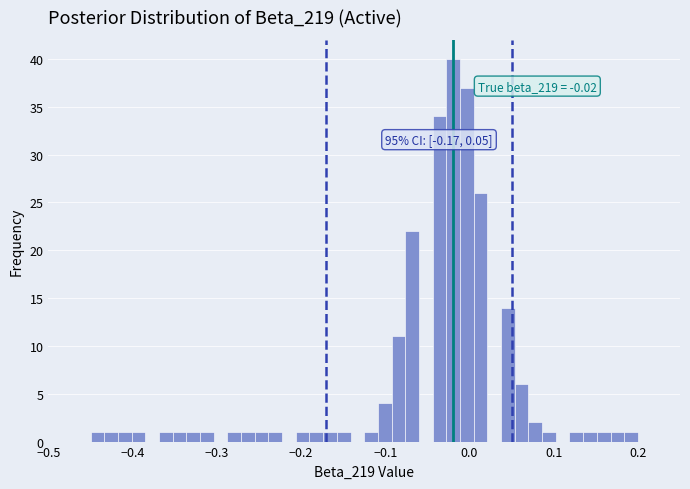

Read against the x-axis, roughly where is the centre of the tallest bar?

-0.02